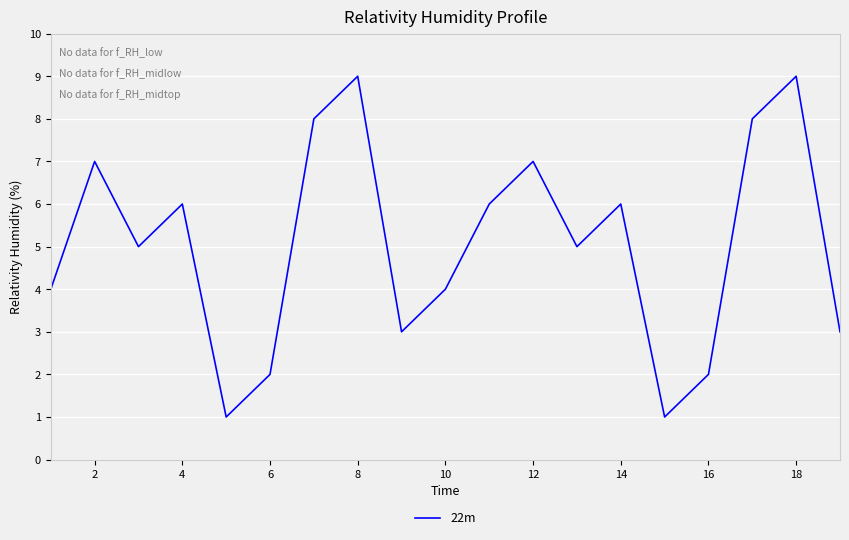

What is the maximum value shown in the chart?

9